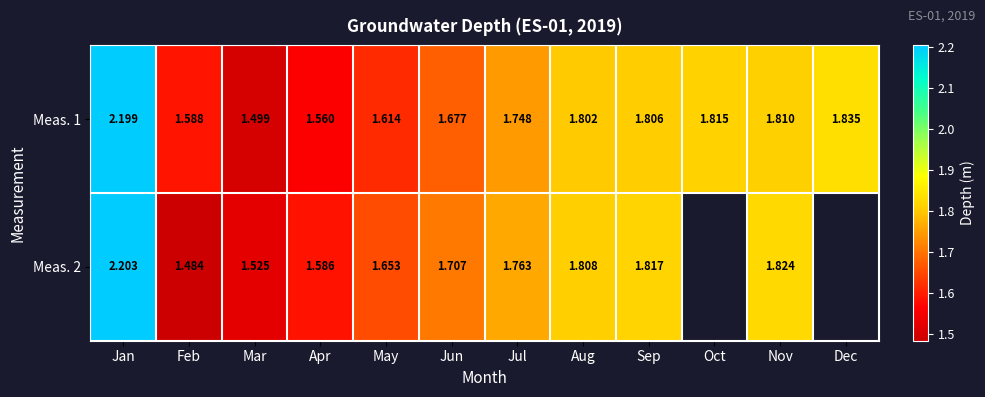

Which category has the highest value in the Meas. 1 series?

Jan